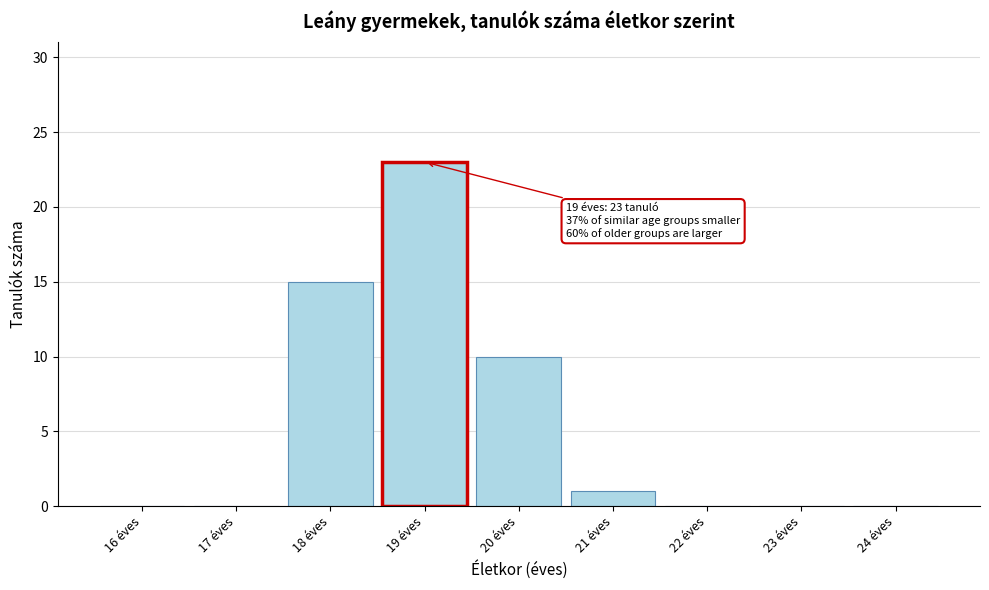

Reading left to right, transcribe all the data shown in this chart.

16 éves=0	17 éves=0	18 éves=15	19 éves=23	20 éves=10	21 éves=1	22 éves=0	23 éves=0	24 éves=0